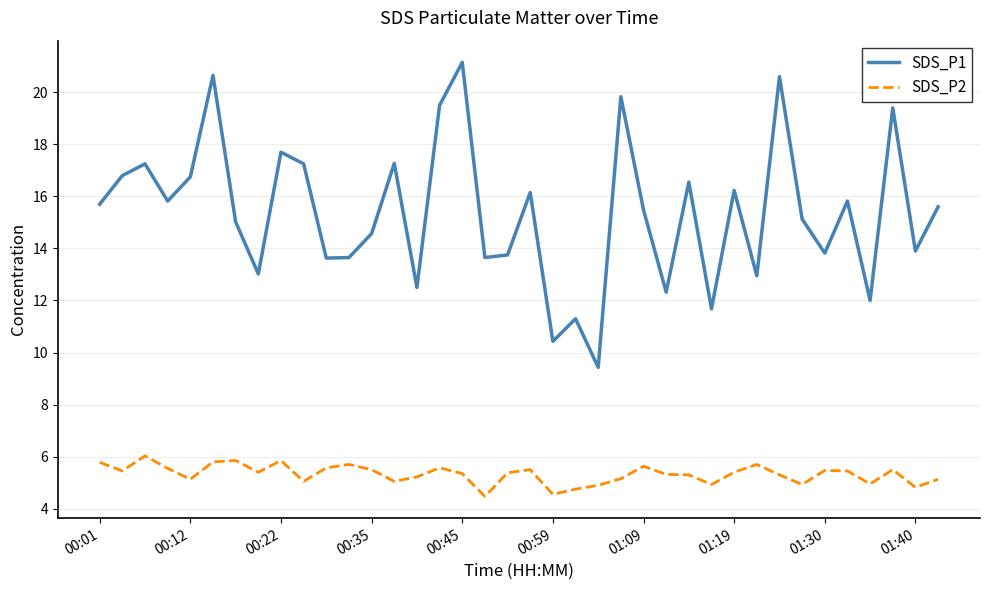

What is the smallest value displayed?

4.5